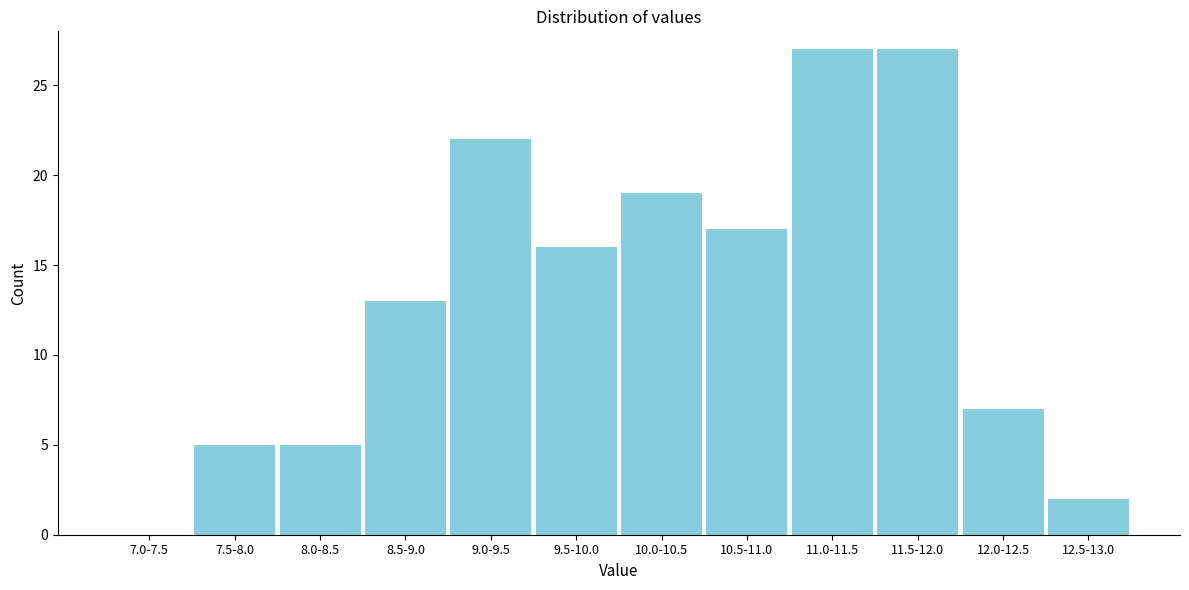

Reading left to right, list all the values displayed in this chart.

7.0-7.5=0	7.5-8.0=5	8.0-8.5=5	8.5-9.0=13	9.0-9.5=22	9.5-10.0=16	10.0-10.5=19	10.5-11.0=17	11.0-11.5=27	11.5-12.0=27	12.0-12.5=7	12.5-13.0=2